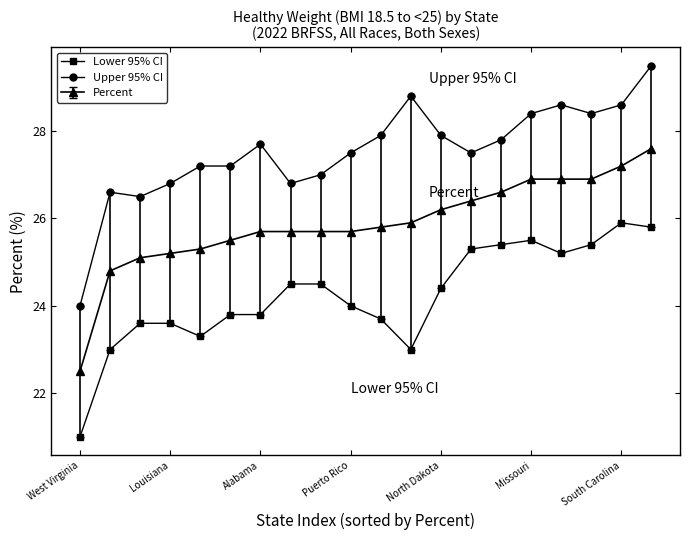

Is this an area chart (filled region under the line)?

No